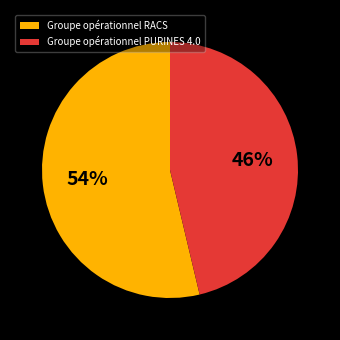

The Groupe opérationnel PURINES 4.0 slice represents 36% of the pie. True or false?

False